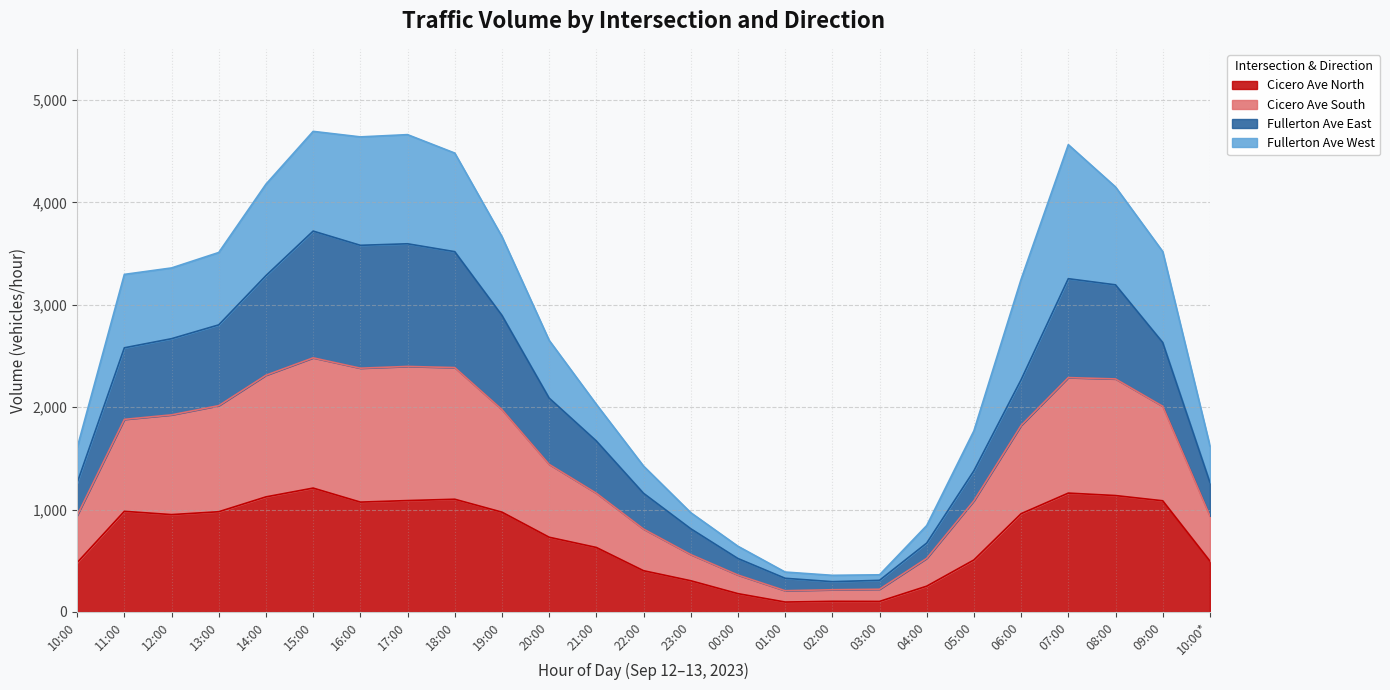

What is the average value of the Cicero Ave North series?

725